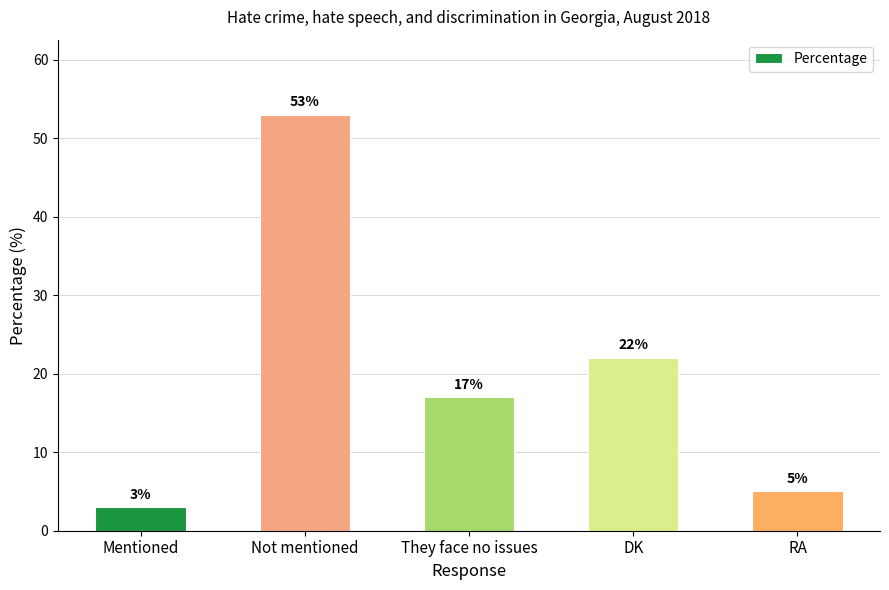

What is the value of the 1st bar from the left?

3